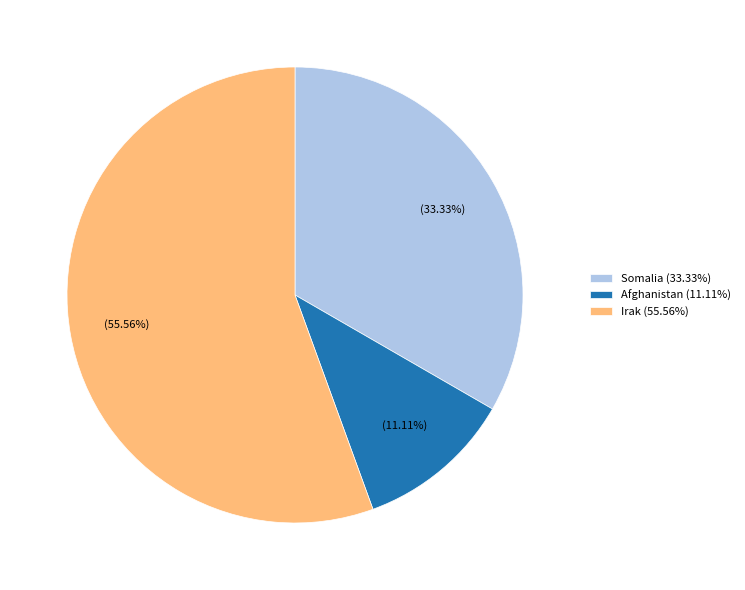

How many segments does this pie chart have?

3